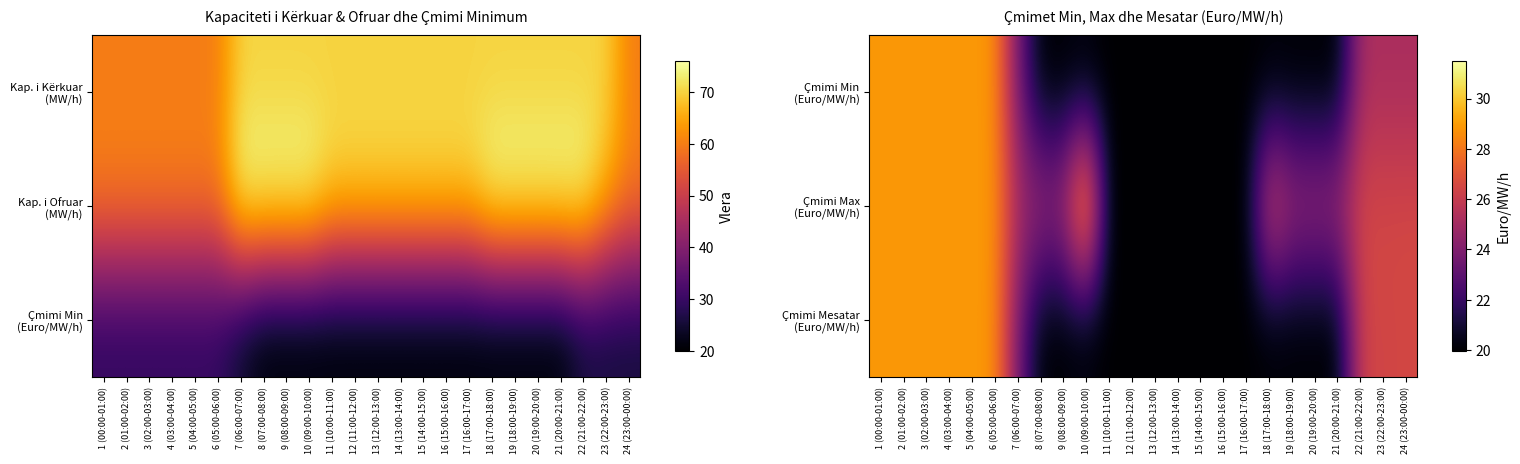

What is the maximum value for Çmimi Mesatar (Euro/MW/h)?

28.9